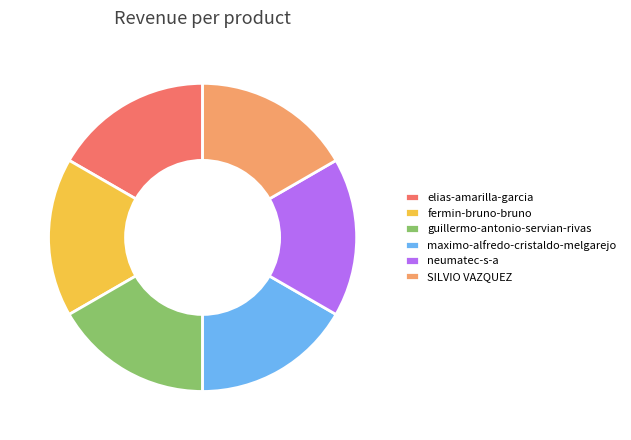

True or false: maximo-alfredo-cristaldo-melgarejo accounts for 5% of the total.

False